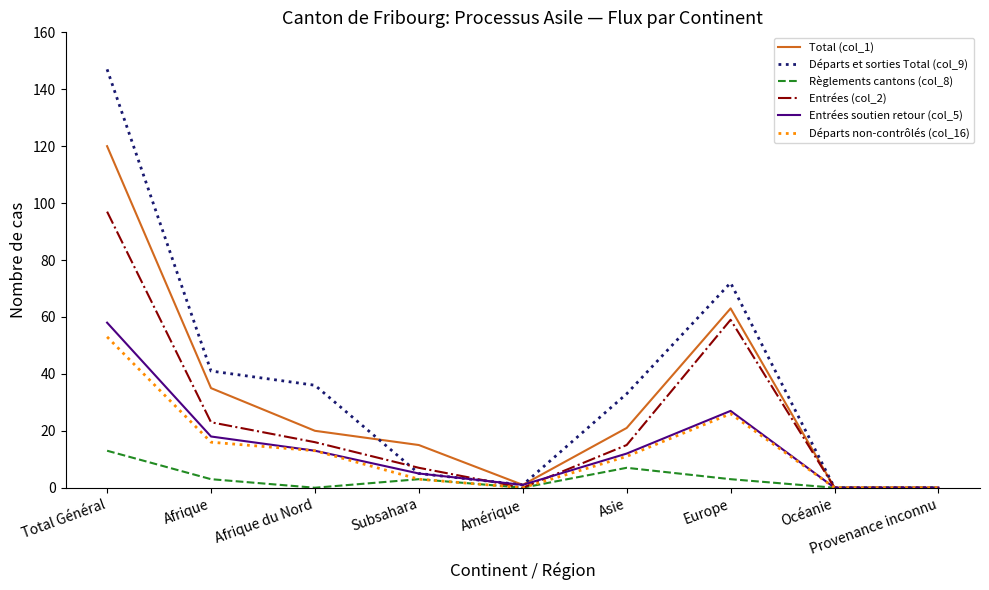

True or false: Règlements cantons (col_8) has a value of 12 at Asie.

False